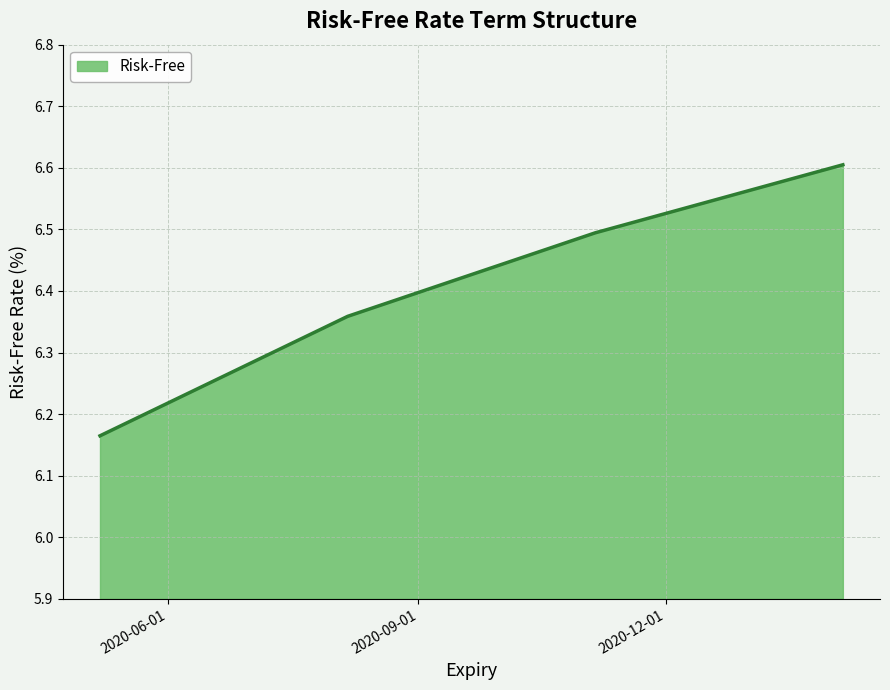

What is the difference between the second highest and minimum values?

0.3